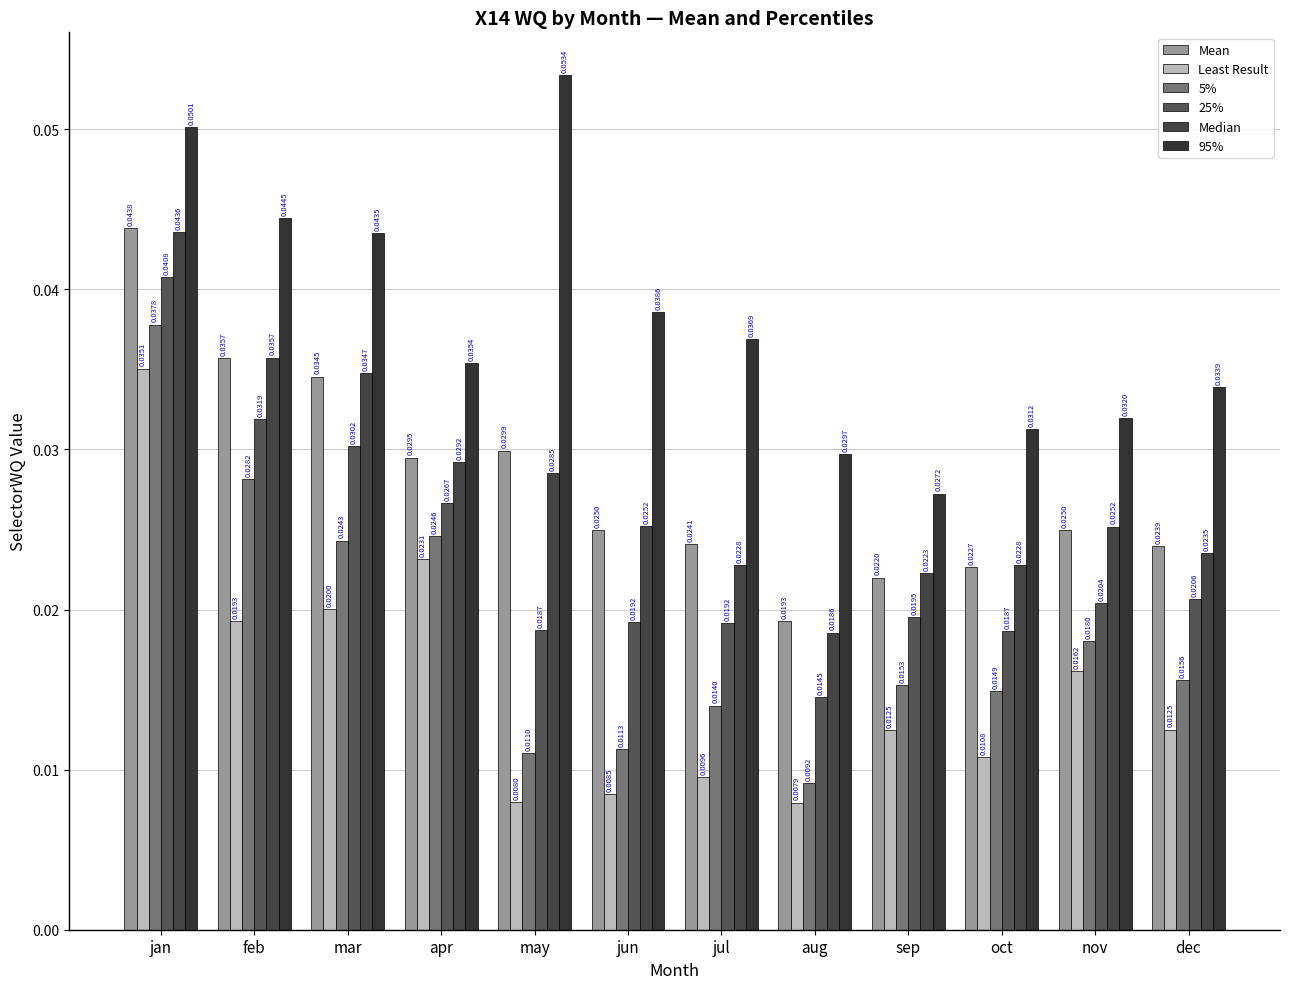

What is the label of the 9th bar from the left?

sep